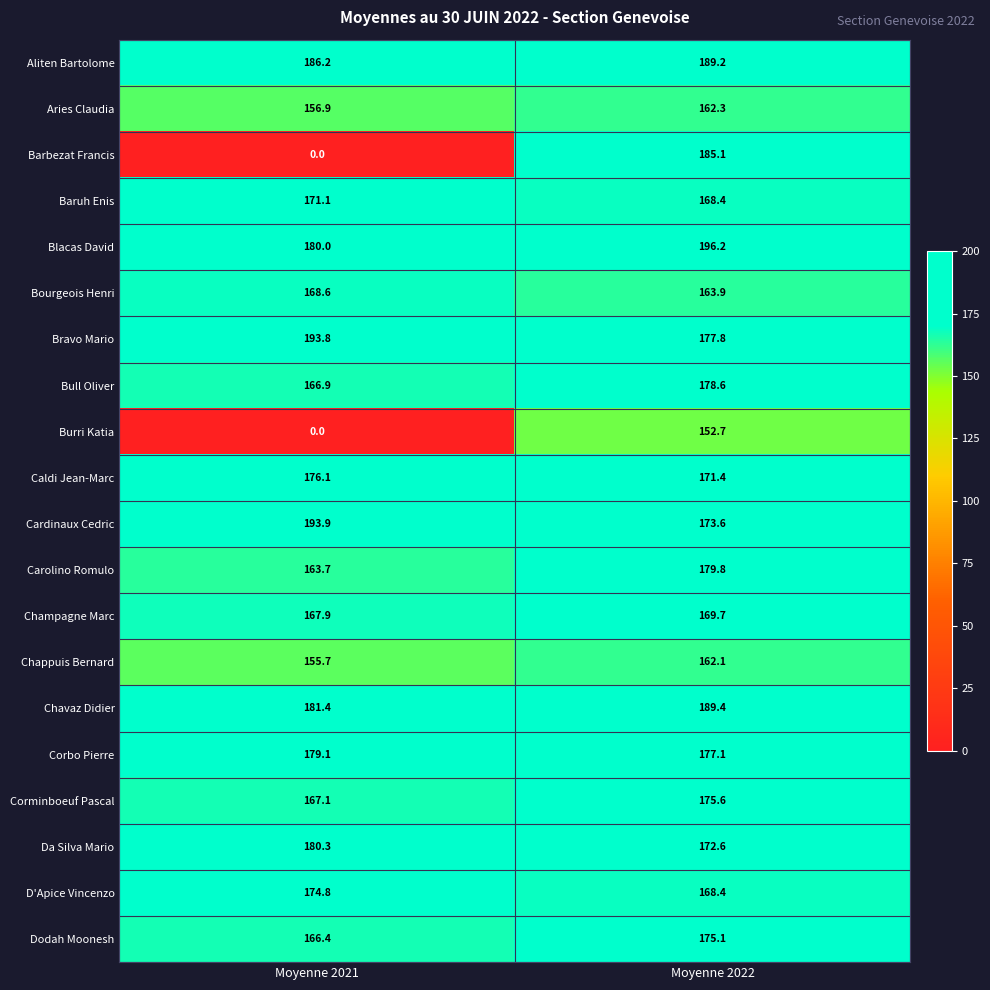

What is the sum of the Burri Katia values at Moyenne 2022 and Moyenne 2021?

152.7